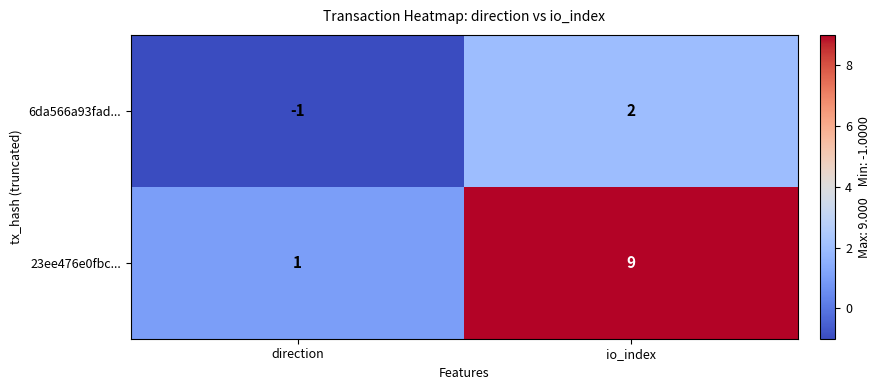

Where is 23ee476e0fbc... nearest to the value 5?

direction